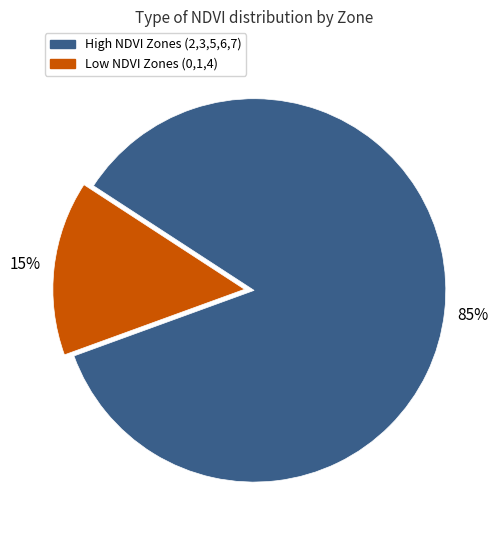

To the nearest percent, what is the average slice percentage?

50%